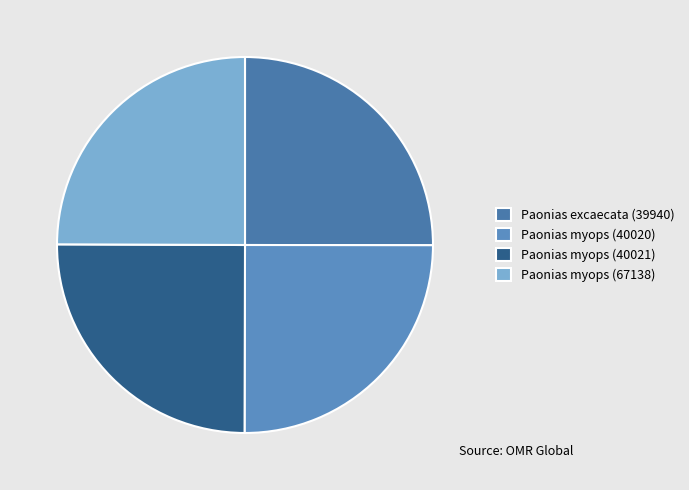

What is the smallest slice in the pie chart?

Paonias myops (67138)